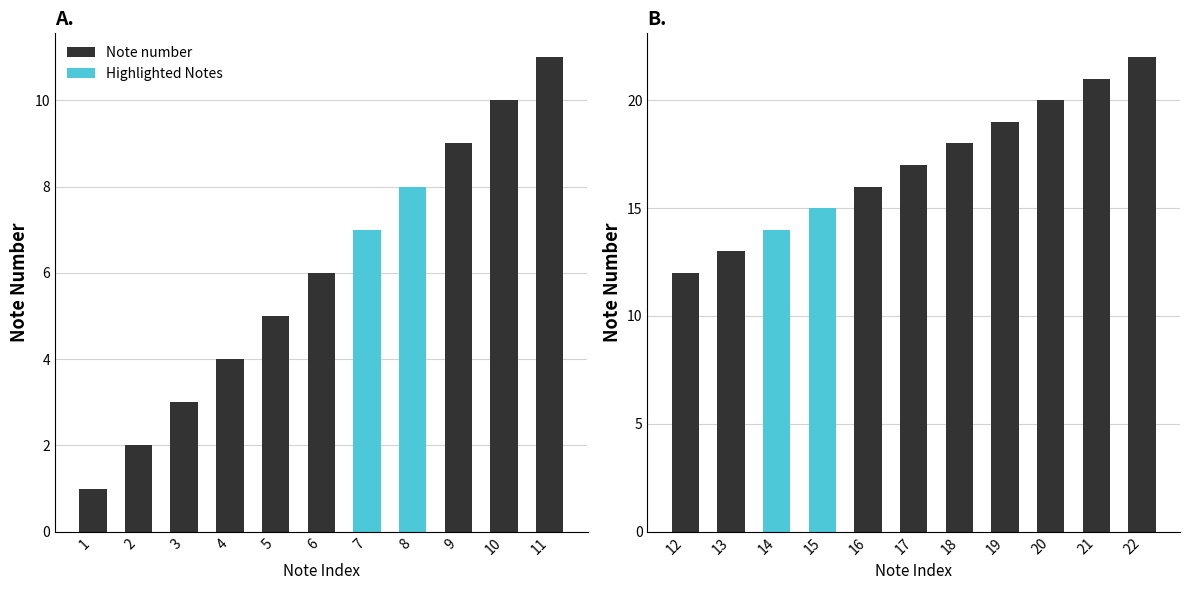

Reading right to left, extract all data points from this chart.

22	21	20	19	18	17	16	15	14	13	12	11	10	9	8	7	6	5	4	3	2	1